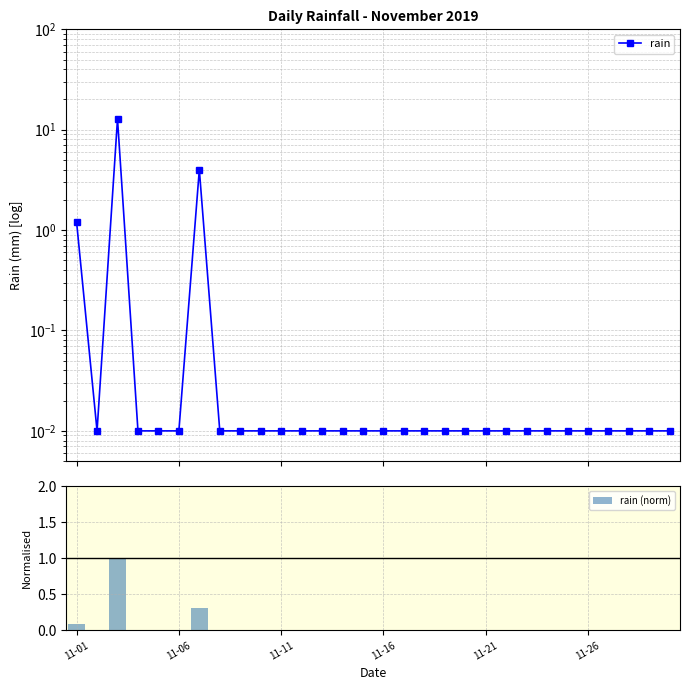

What is the sum of all rain (norm) values?

1.4